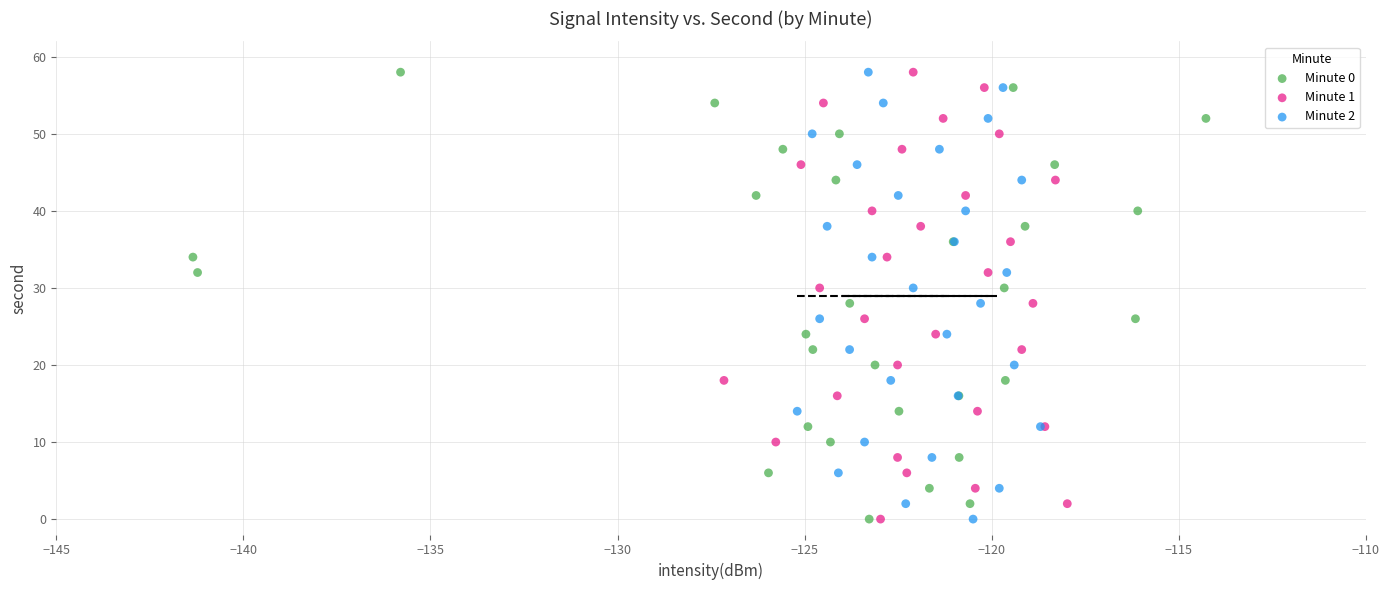

What are all the series names shown in the legend?

Minute 0, Minute 1, Minute 2